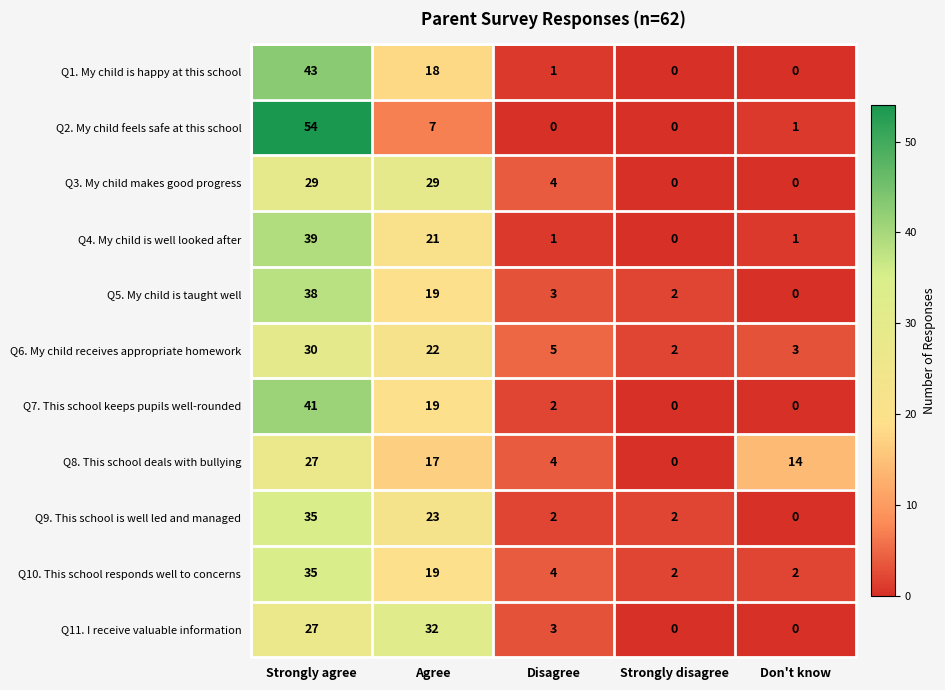

What is the difference between the maximum and second lowest values in the Q7. This school keeps pupils well-rounded series?

41